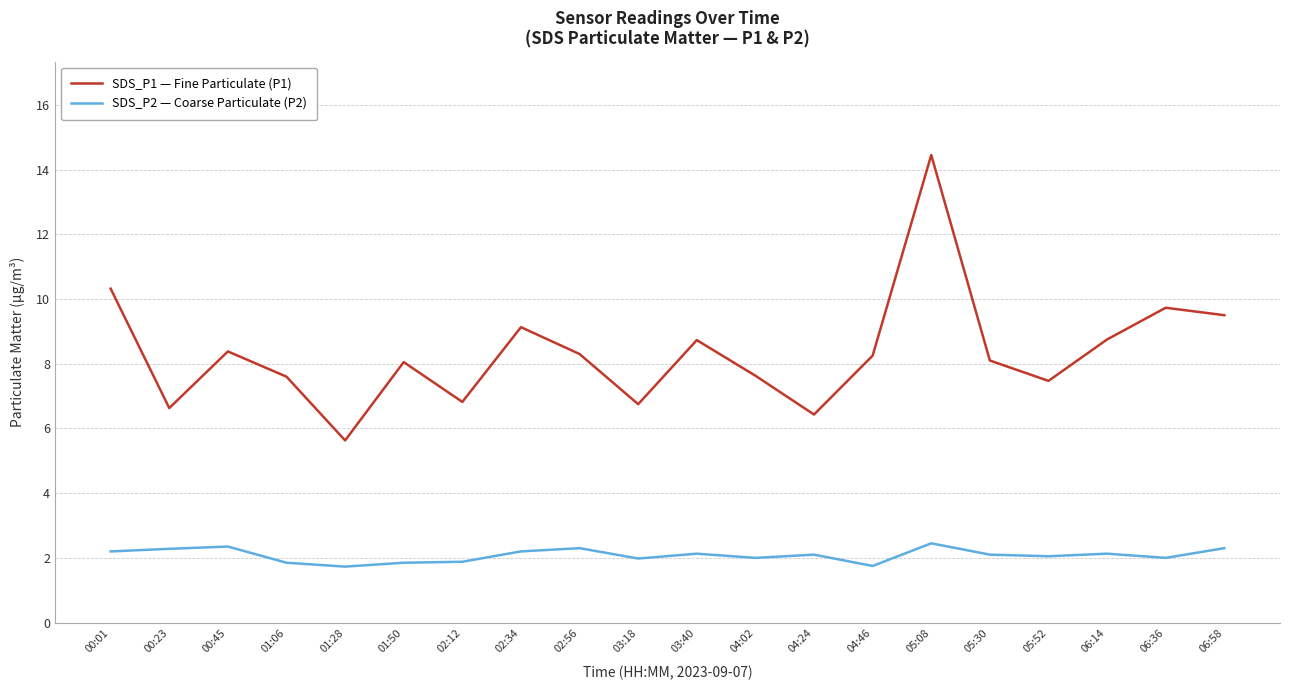

In SDS_P1 — Fine Particulate (P1), how many points are higher than both neighbors (excluding endpoints)?

6